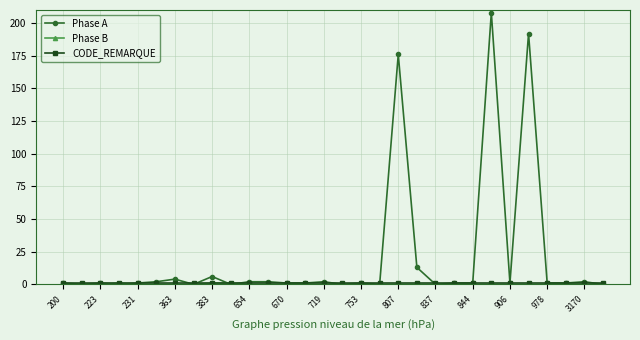

Which series has the largest total across all categories?

Phase A